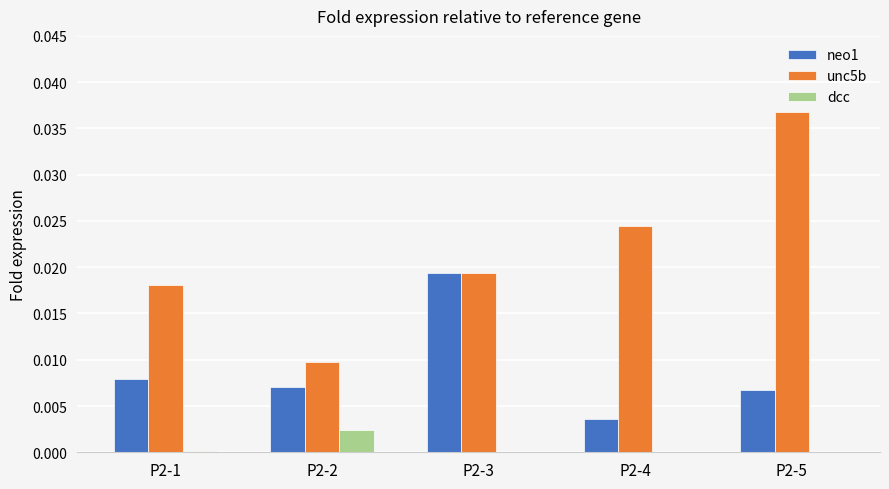

Which series changed the most between P2-4 and P2-5?

unc5b